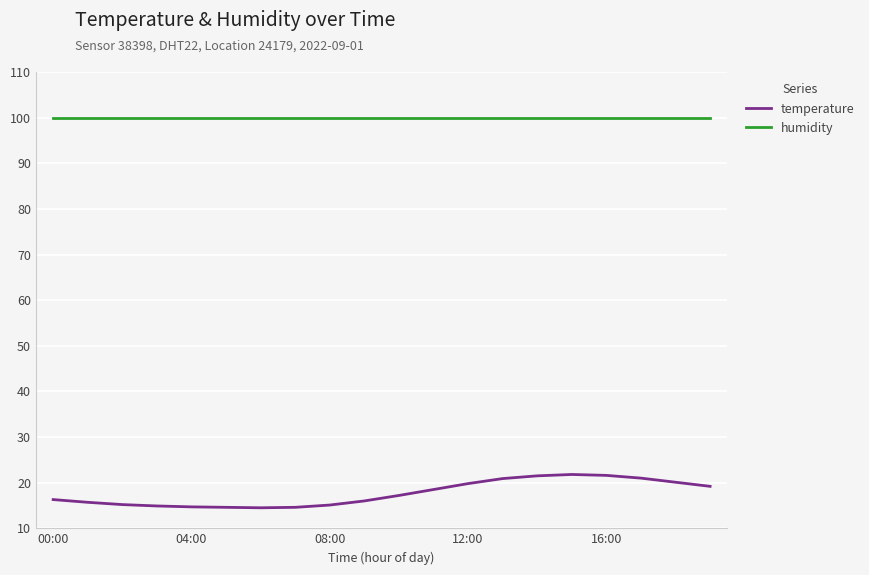

What is the difference between the maximum and second lowest values in the temperature series?

7.2